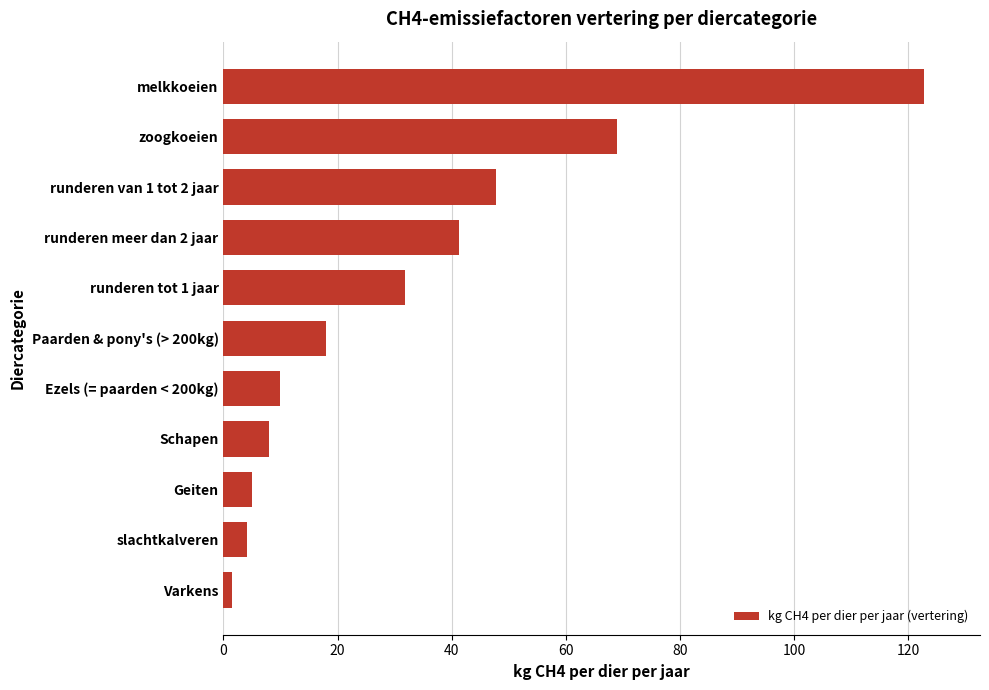

What is the minimum value shown in the chart?

1.5